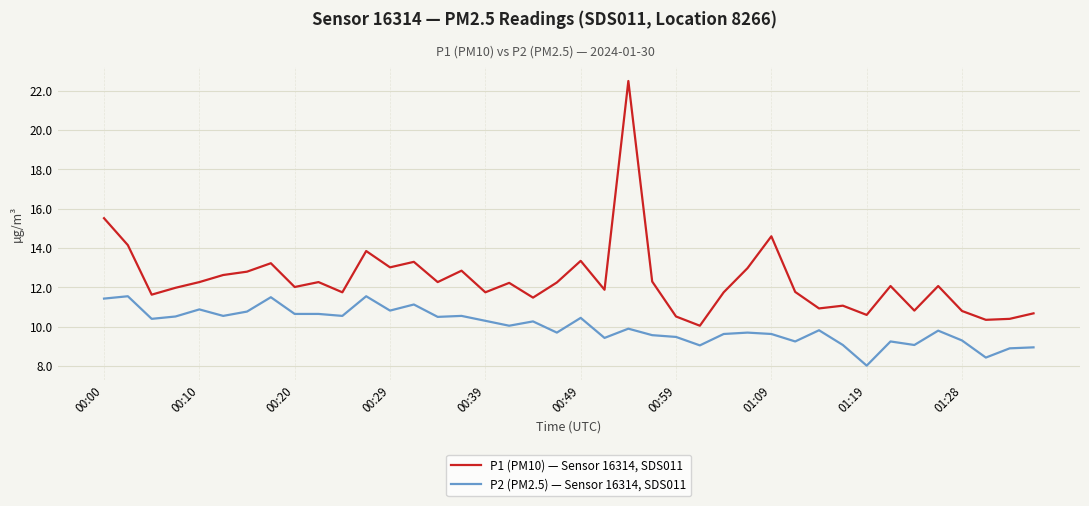

Rank the series by their average value, from highest to lowest.

P1 (PM10) — Sensor 16314, SDS011, P2 (PM2.5) — Sensor 16314, SDS011